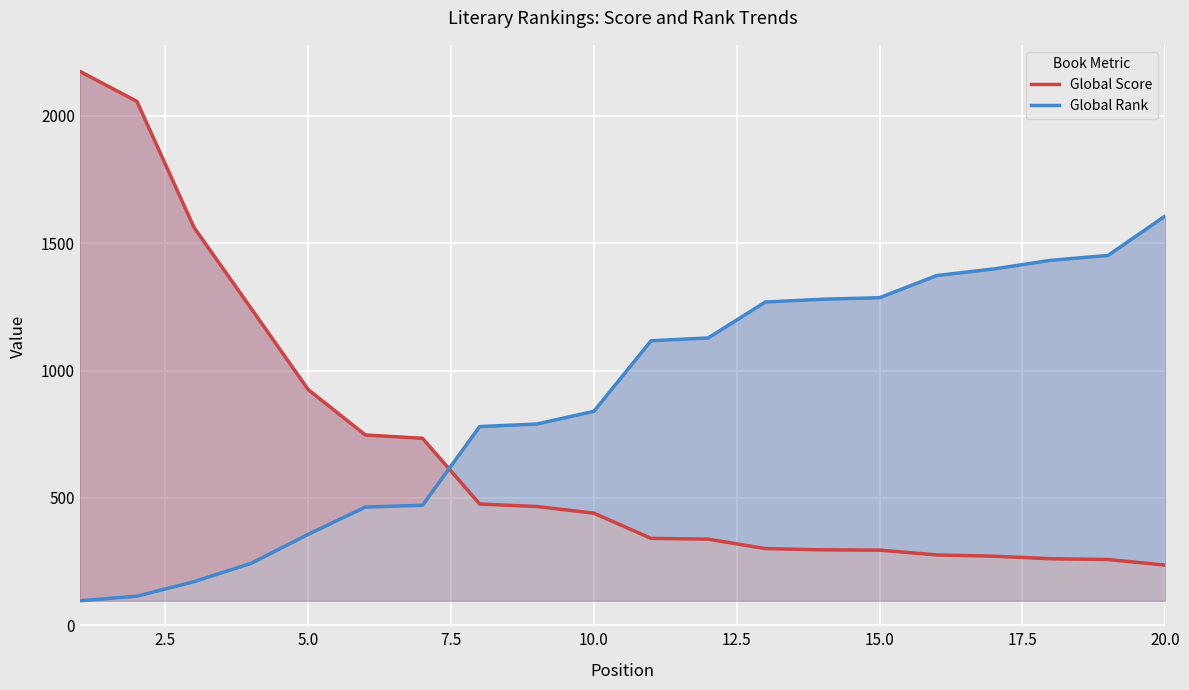

How many data points does each series have?

20